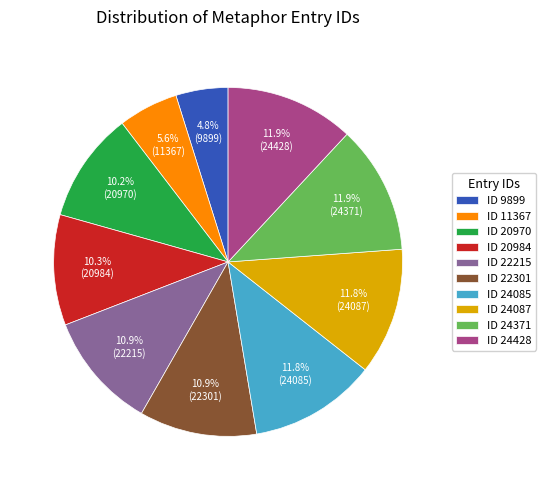

Combined, what portion of the pie is ID 20984 and ID 20970?

20.5%